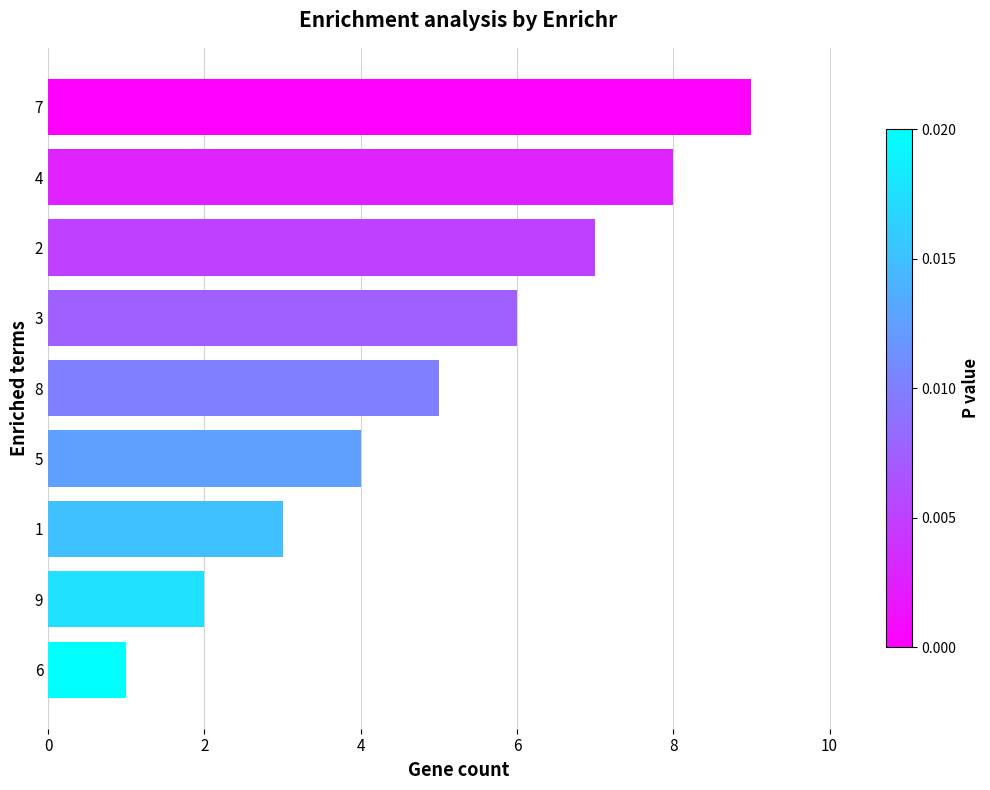

Reading top to bottom, list all the values displayed in this chart.

9	8	7	6	5	4	3	2	1